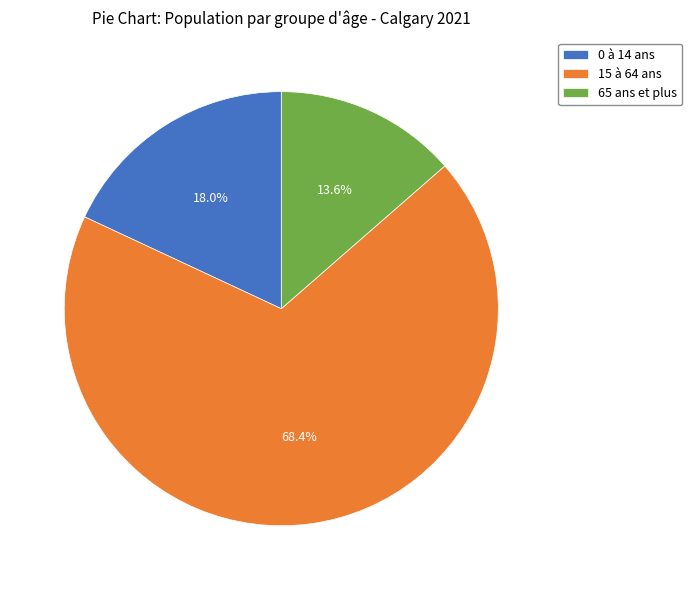

To the nearest percent, what is the difference between the 15 à 64 ans and 0 à 14 ans slice percentages?

50%